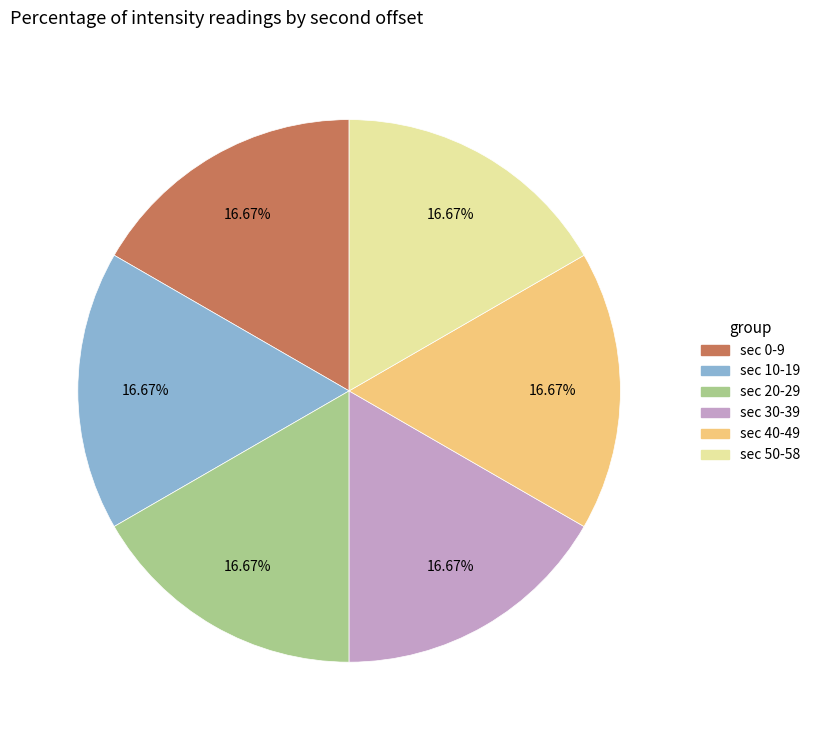

How many slices are in this pie chart?

6